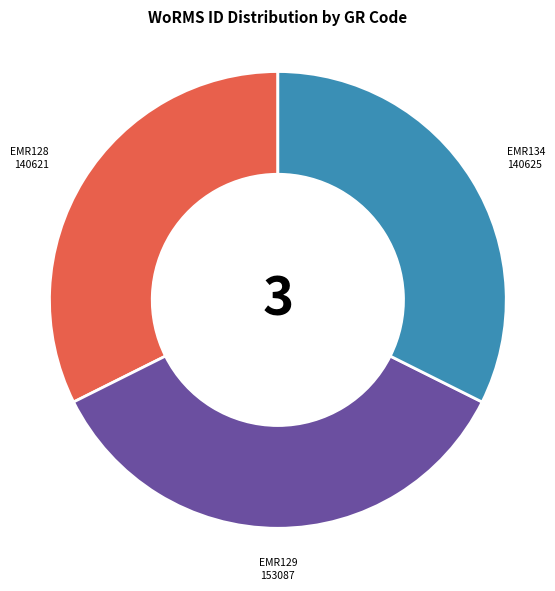

Combined, do EMR134 and EMR128 account for over 50%?

Yes